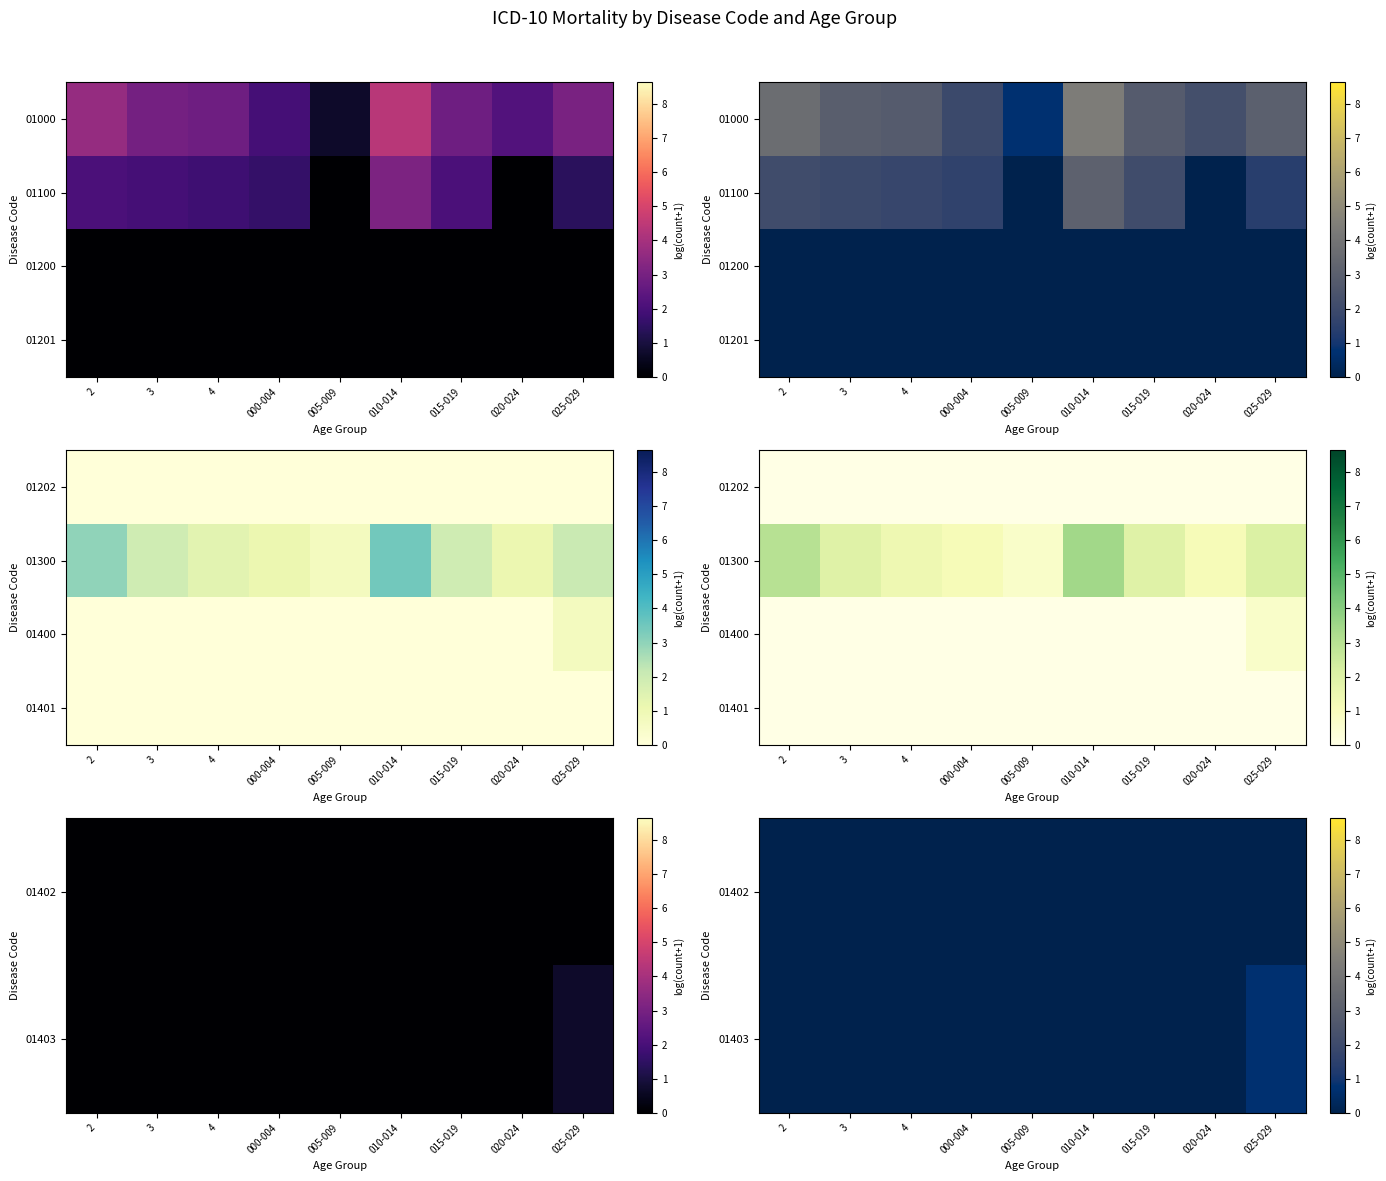

Which category has the highest value in the 01403 series?

025-029